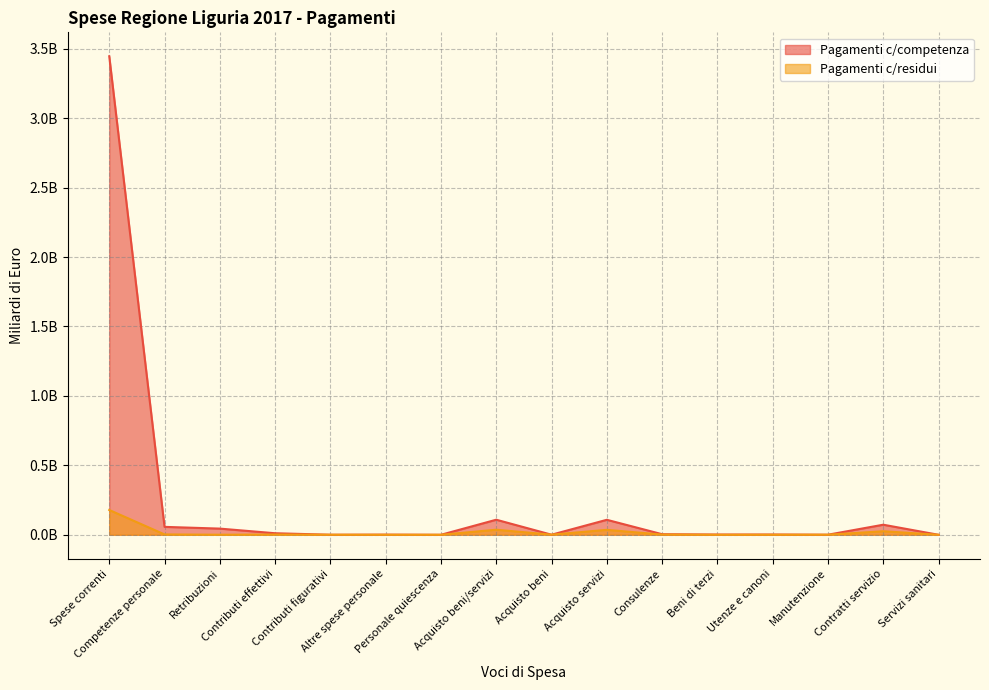

What is the maximum value shown in the chart?

3.4